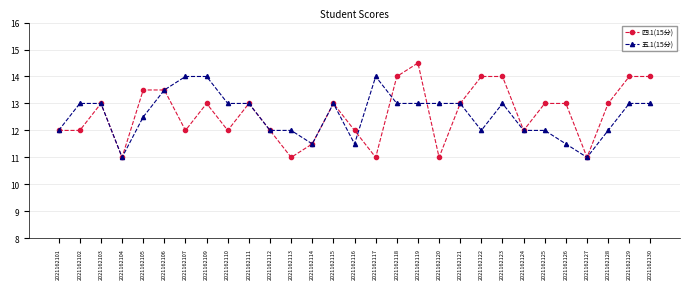

How many data points in 五.1(15分) are less than 13?

13